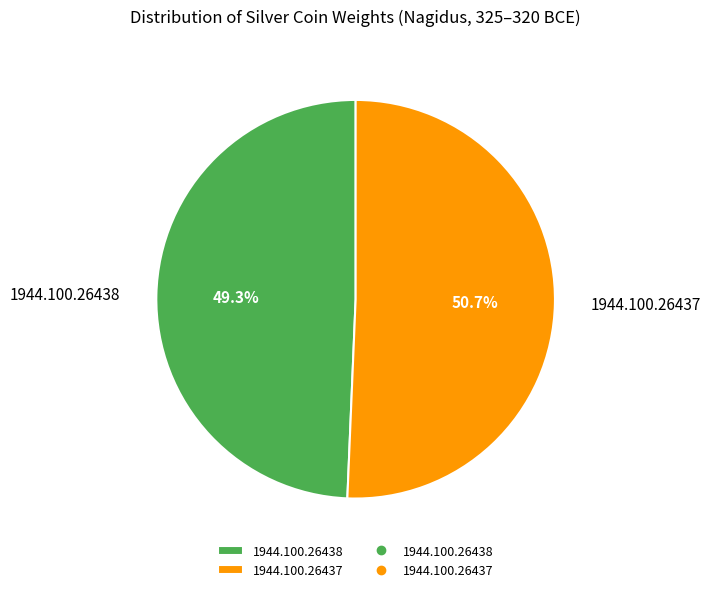

Does 1944.100.26437 account for over 50% of the chart?

Yes